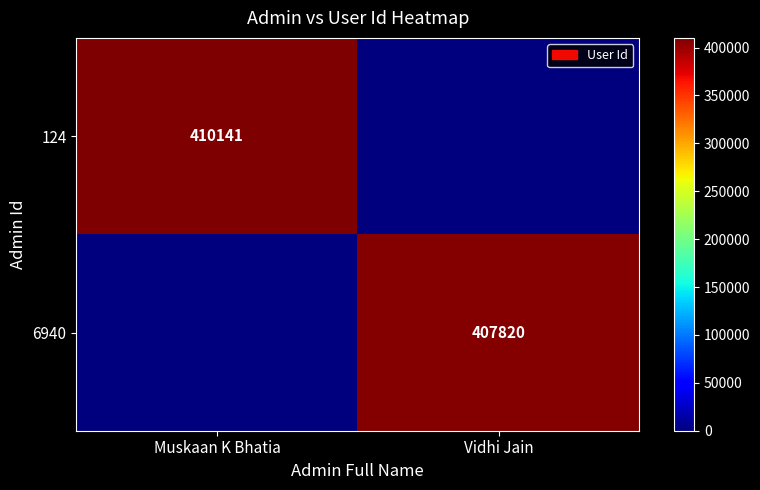

The value of 6940 at Vidhi Jain is 617148. True or false?

False